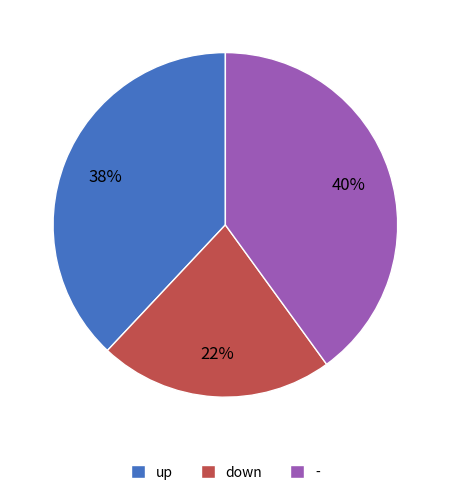

To the nearest percent, what is the average slice percentage?

33%